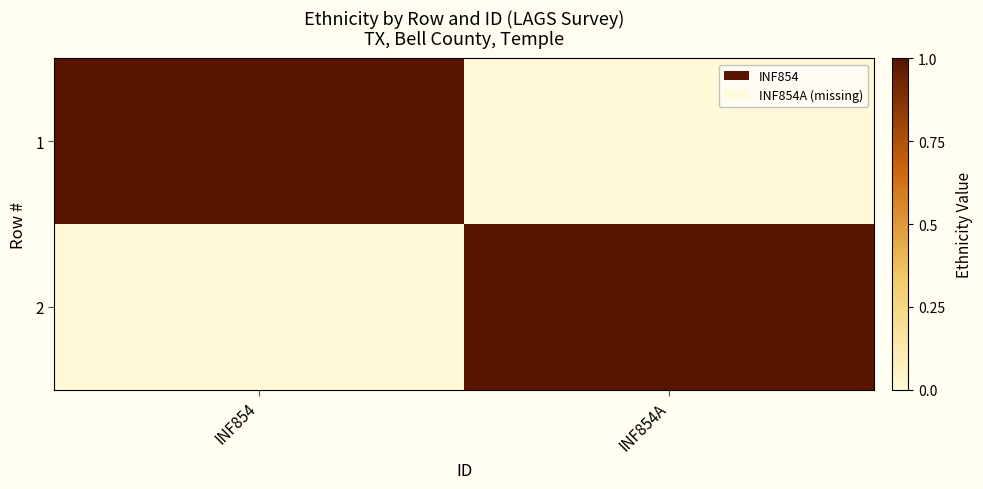

List the series in order of their peak value, highest first.

1, 2